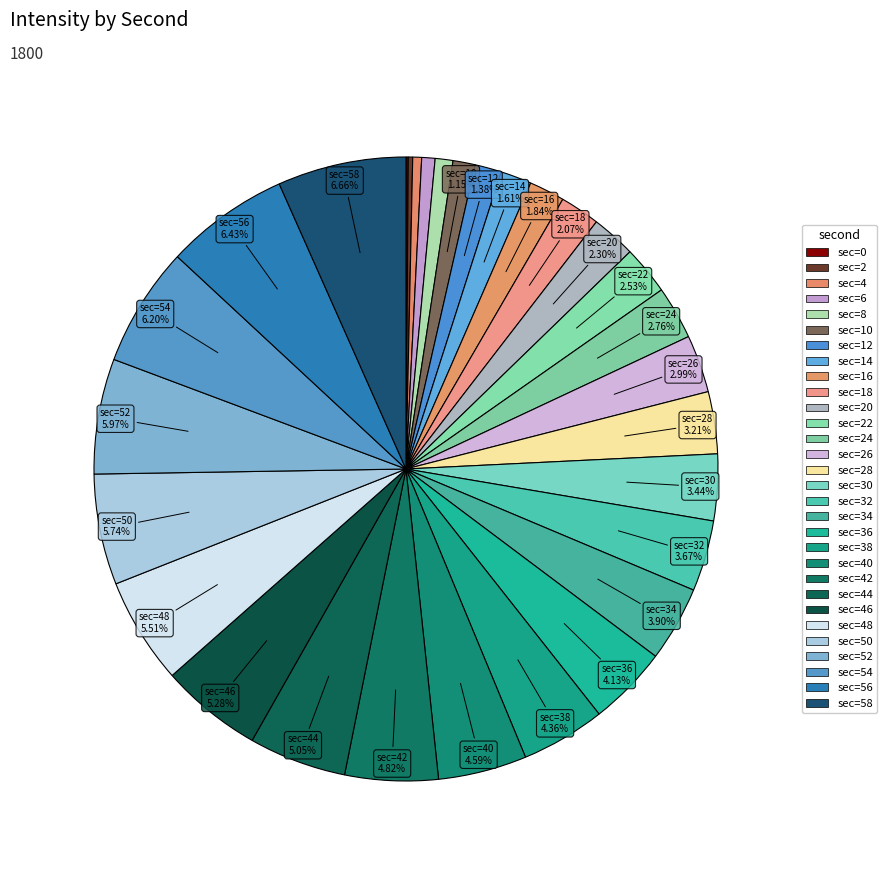

Is there a majority slice in this chart?

No